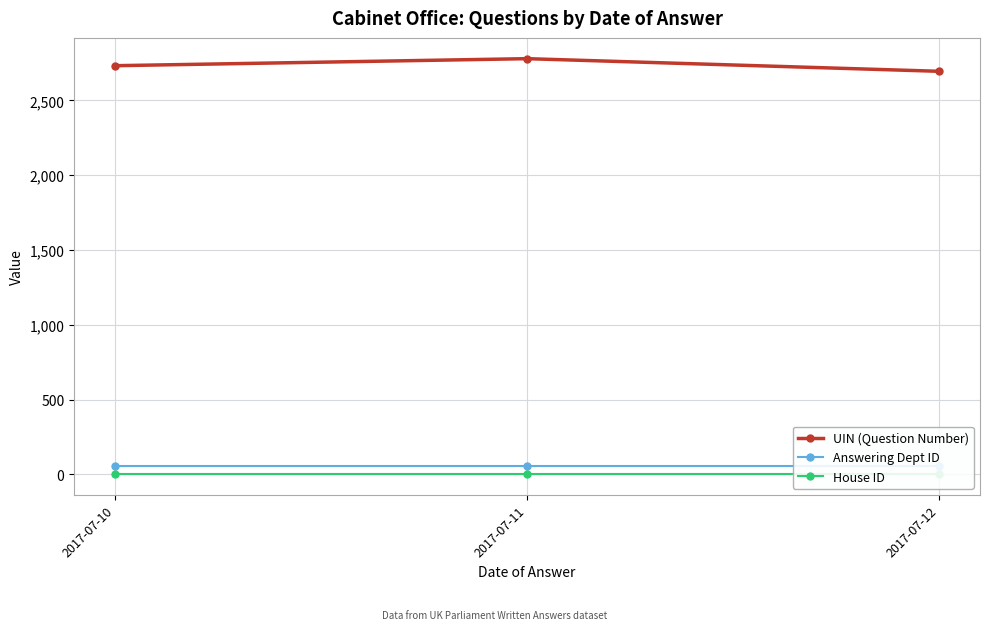

What is the sum of all House ID values?

3.0